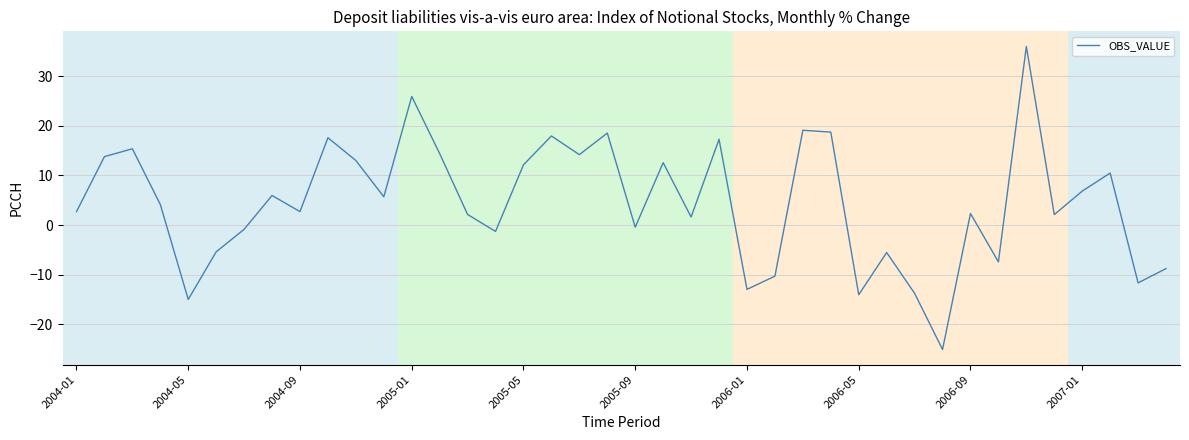

What is the greatest value displayed?

36.0